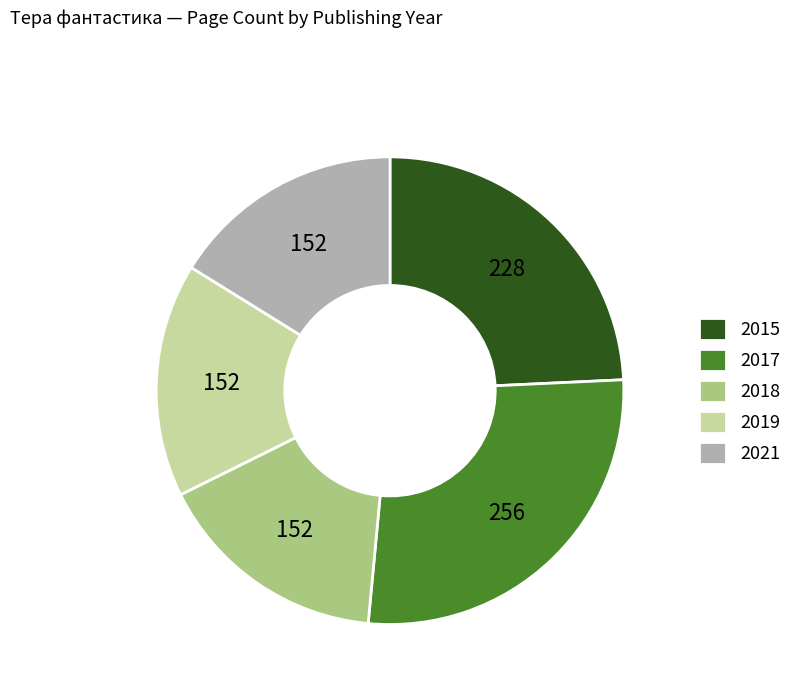

Which category has the biggest portion of the pie?

2017